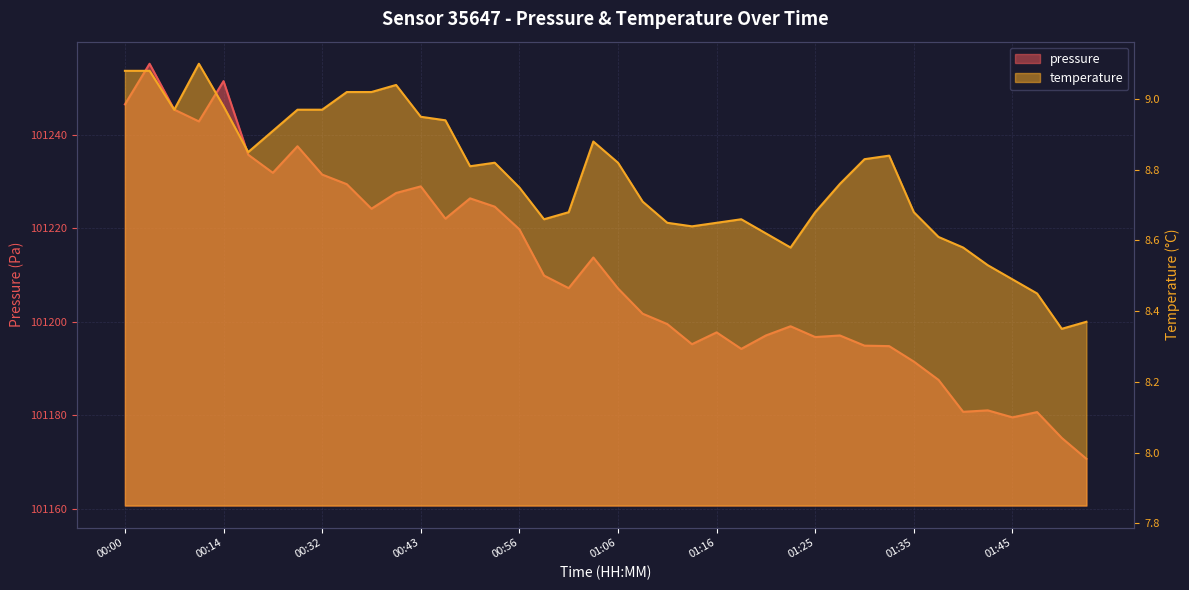

How many interior local peaks does the temperature series have?

6